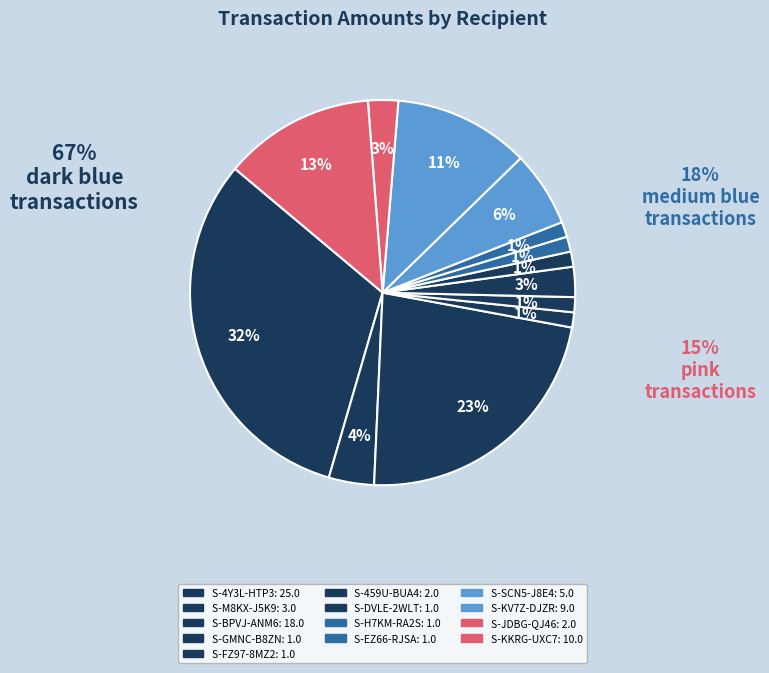

What portion of the pie excludes S-KKRG-UXC7?

87.3%